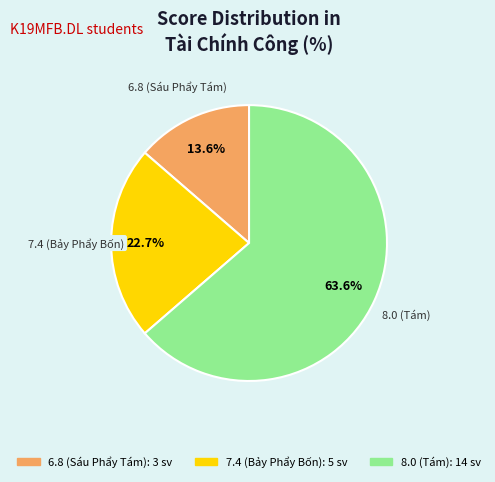

Is there a majority slice in this chart?

Yes